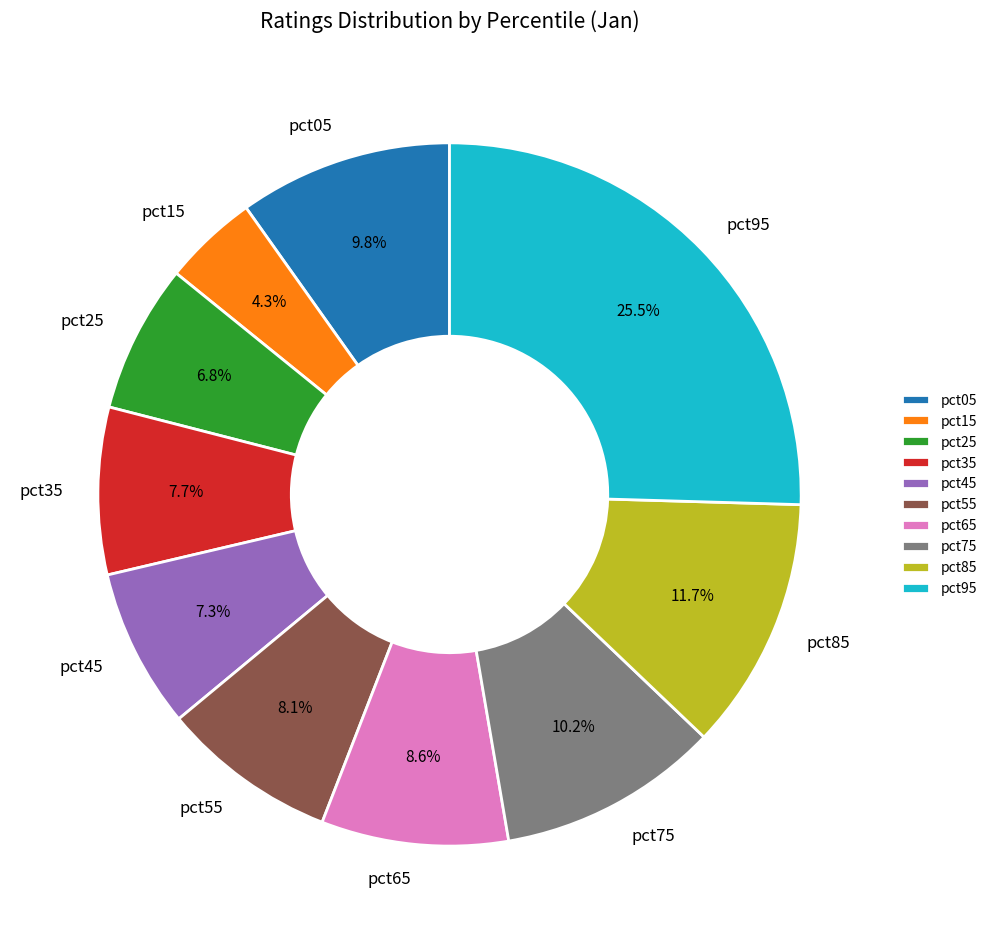

Which slice is the smallest?

pct15